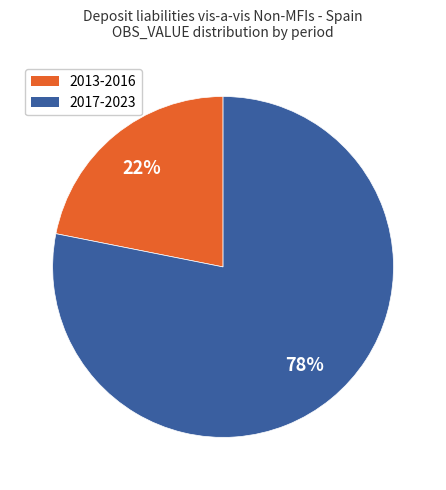

Is it true that 2013-2016 is 35% of the pie?

False